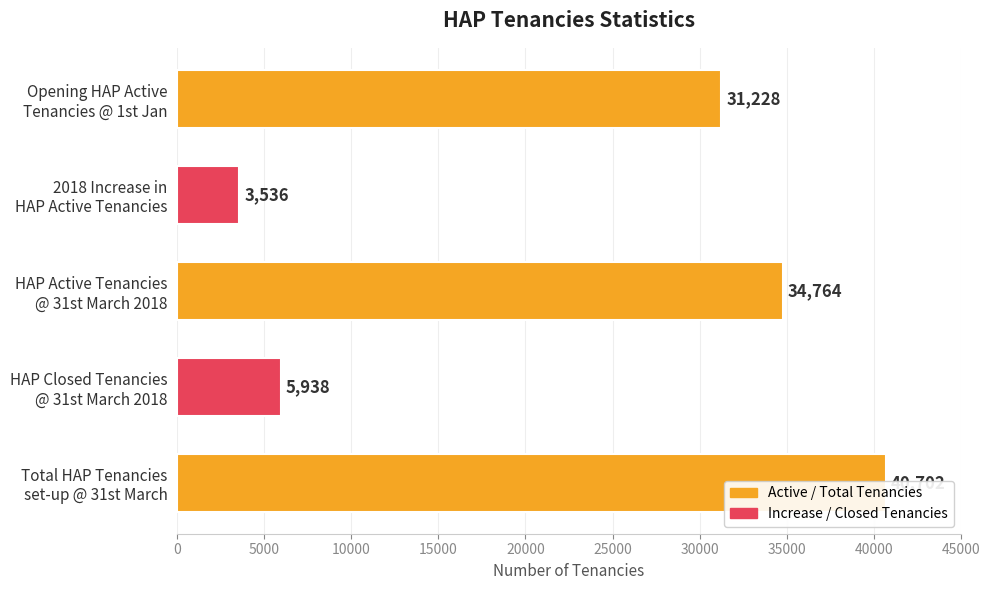

What is the ratio of the value at 2018 Increase in HAP Active Tenancies to the value at Total HAP Tenancies set-up @ 31st March?

0.1